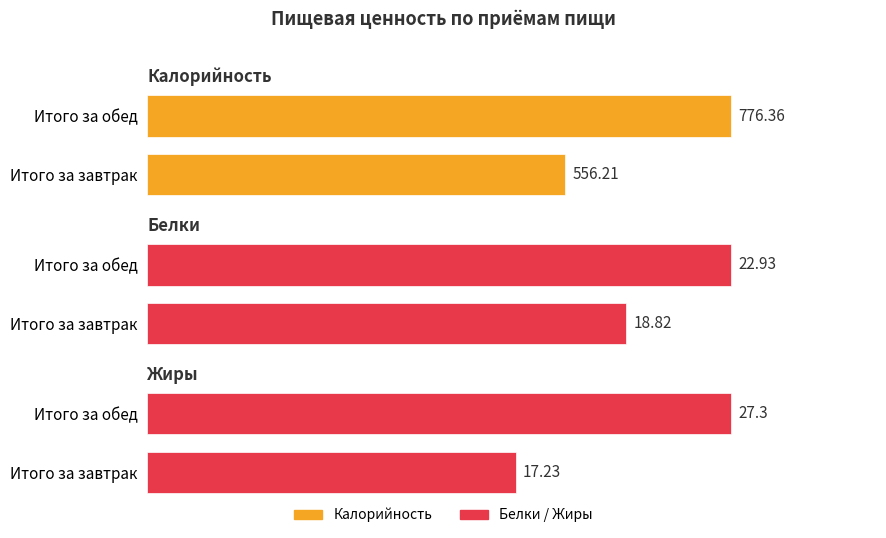

Count the number of data series in this chart.

3